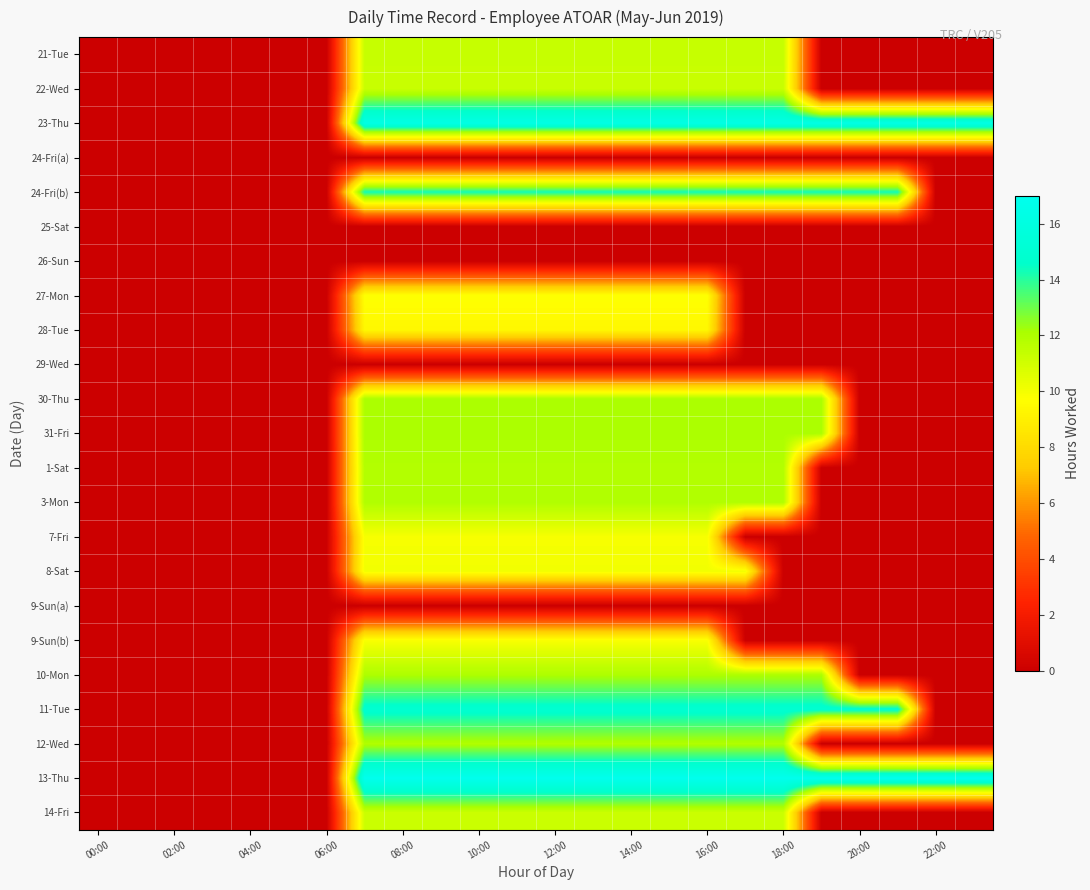

Count the number of categories in the chart.

24